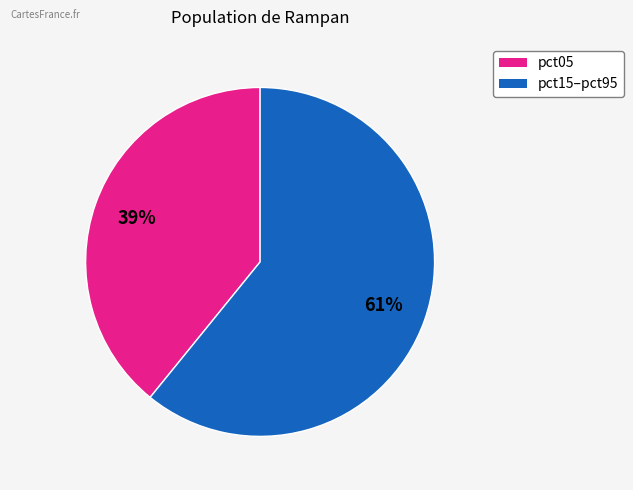

To the nearest percent, what is the average slice percentage?

50%